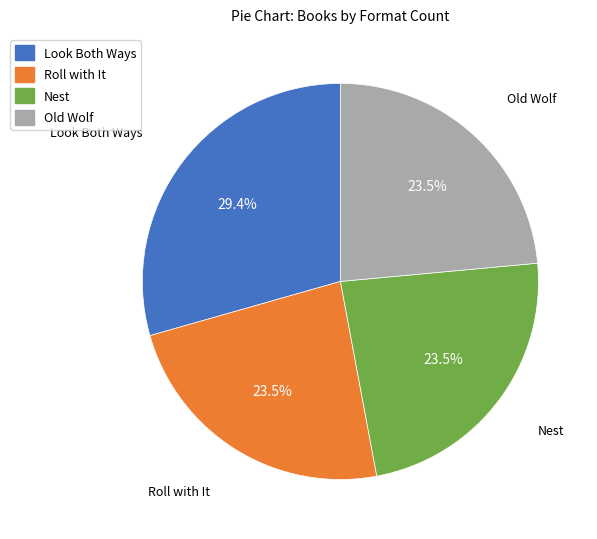

How many segments does this pie chart have?

4